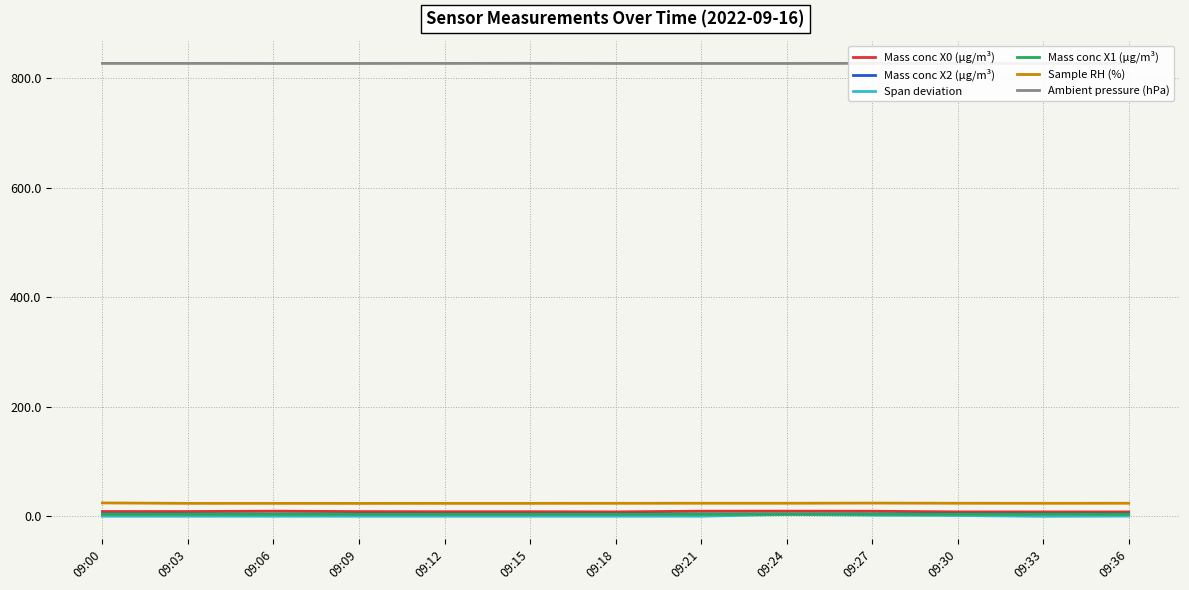

At which label does Mass conc X2 (μg/m³) reach its peak?

09:30